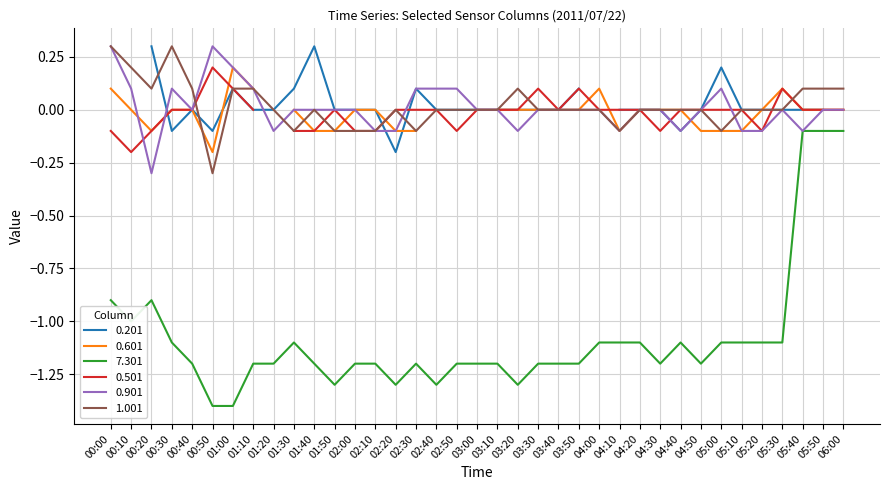

Rank the categories by 1.001 value from highest to lowest.

00:00, 00:30, 00:10, 00:20, 00:40, 01:00, 01:10, 03:20, 05:40, 05:50, 06:00, 01:20, 01:40, 02:20, 02:40, 02:50, 03:00, 03:10, 03:30, 03:40, 03:50, 04:00, 04:20, 04:30, 04:40, 04:50, 05:10, 05:20, 05:30, 01:30, 01:50, 02:00, 02:10, 02:30, 04:10, 05:00, 00:50